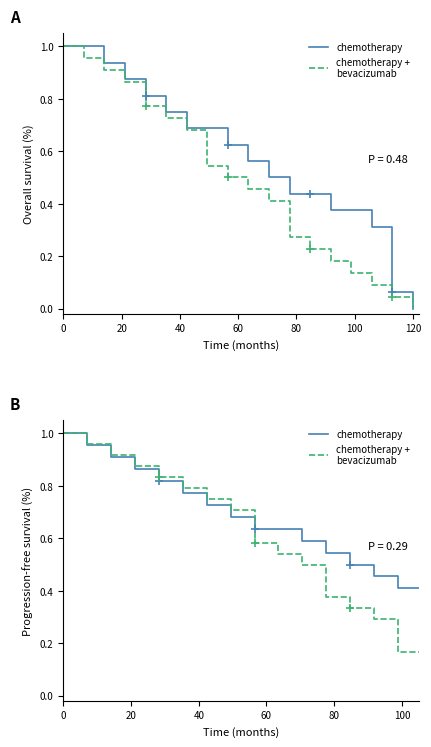

Rank the series by their maximum value, from lowest to highest.

chemotherapy, chemotherapy +
bevacizumab